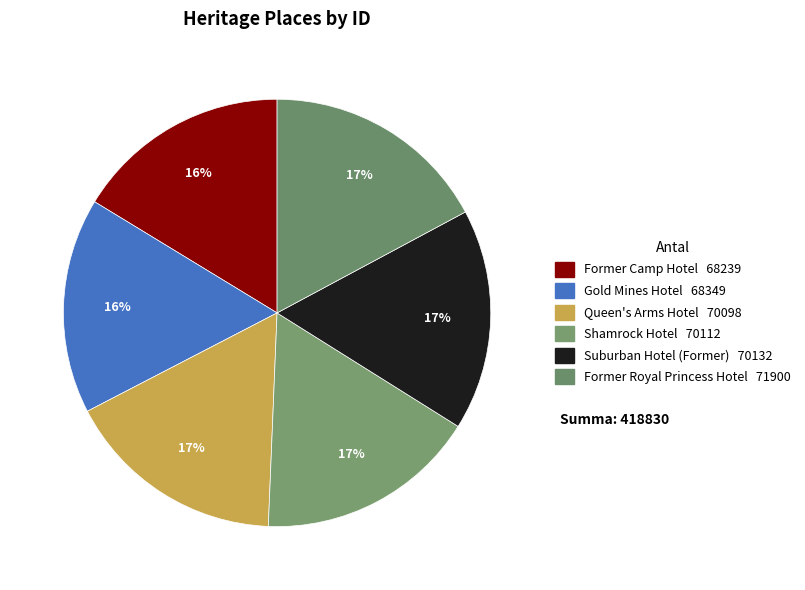

Rank the categories by value from lowest to highest.

Former Camp Hotel, Gold Mines Hotel, Queen's Arms Hotel, Shamrock Hotel, Suburban Hotel (Former), Former Royal Princess Hotel